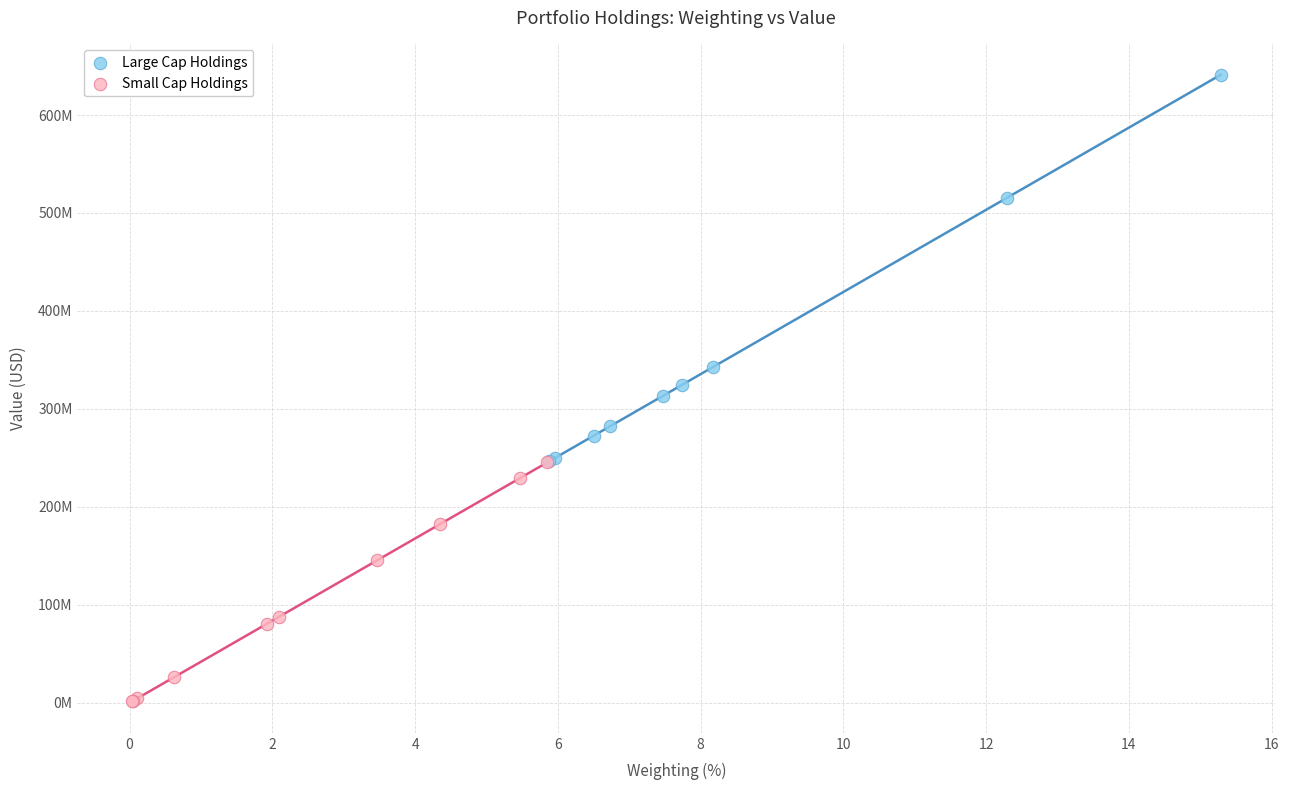

Which series reaches the maximum Y coordinate?

Large Cap Holdings